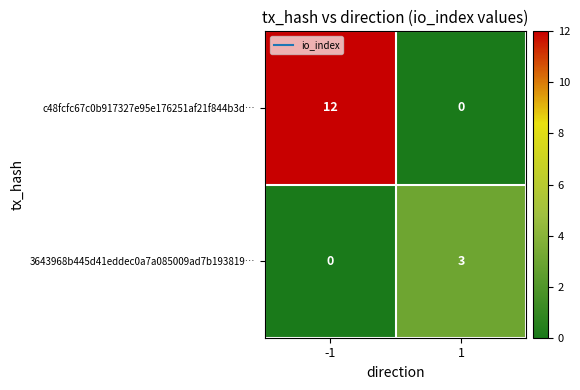

The c48fcfc67c0b917327e95e176251af21f844b3d… series shows 8 at 1. True or false?

False